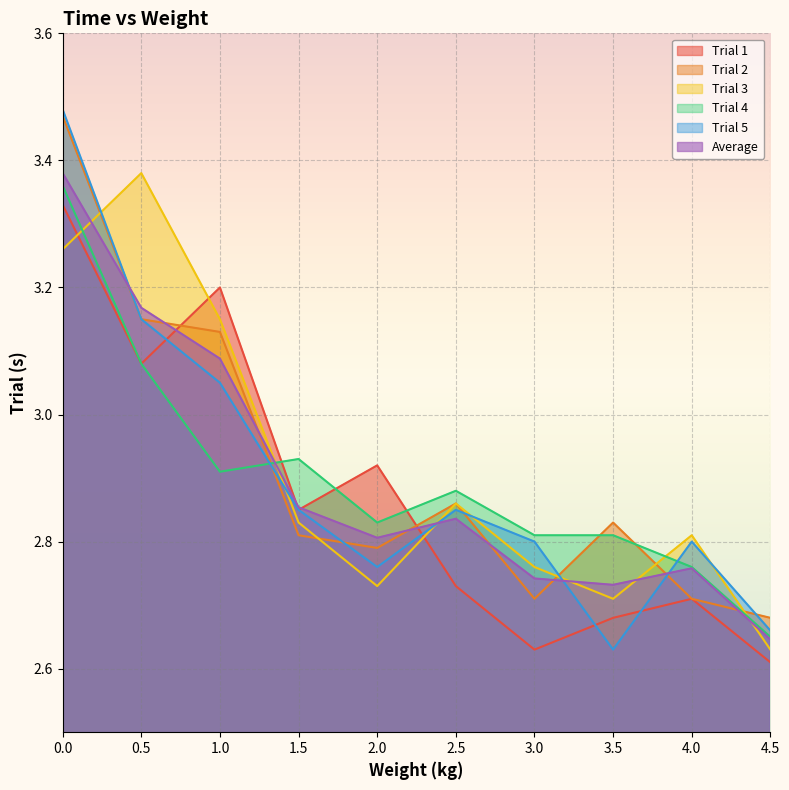

Which category has the lowest value across all series?

4.5